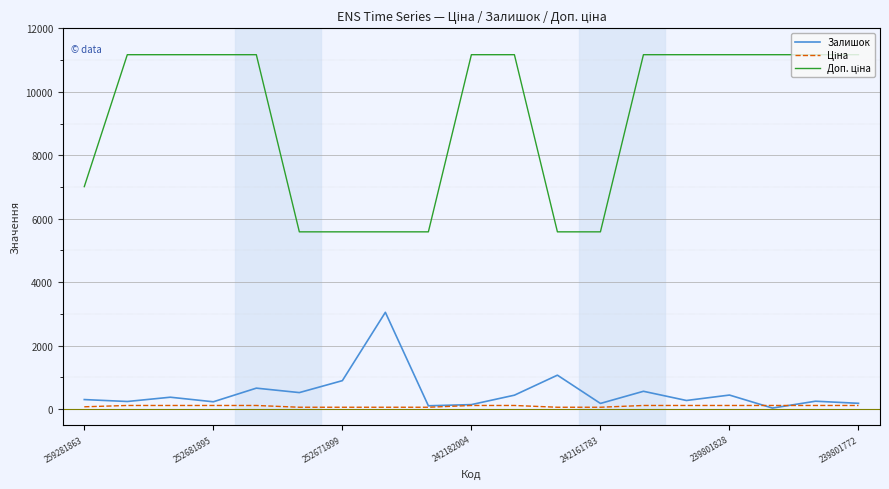

What is the difference between the second highest and minimum values in the Залишок series?

1037.0